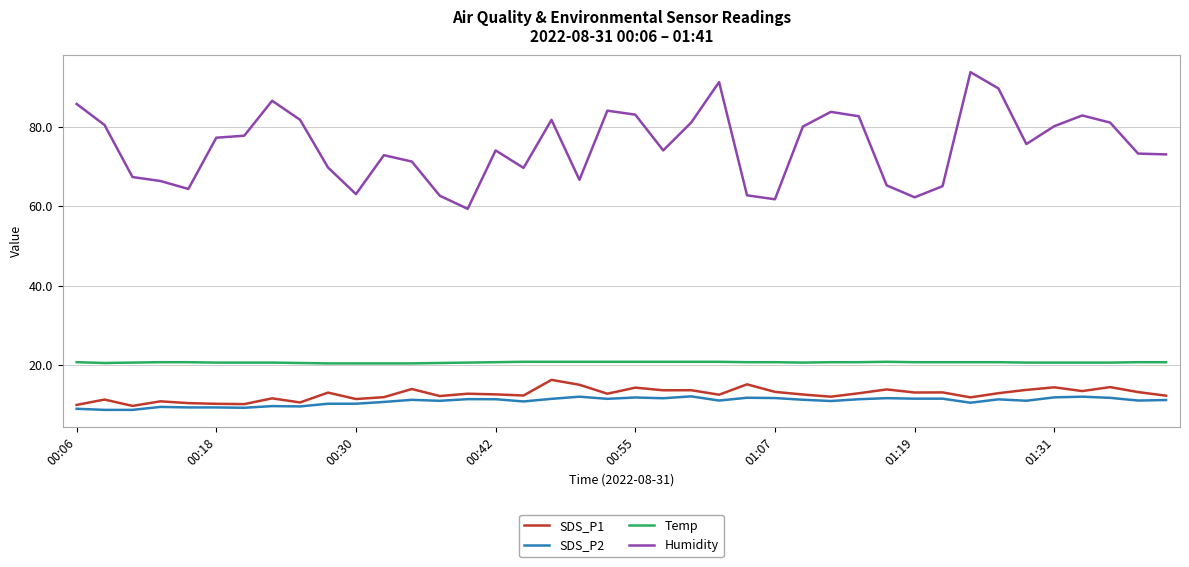

True or false: SDS_P1 and Humidity cross at least once.

False